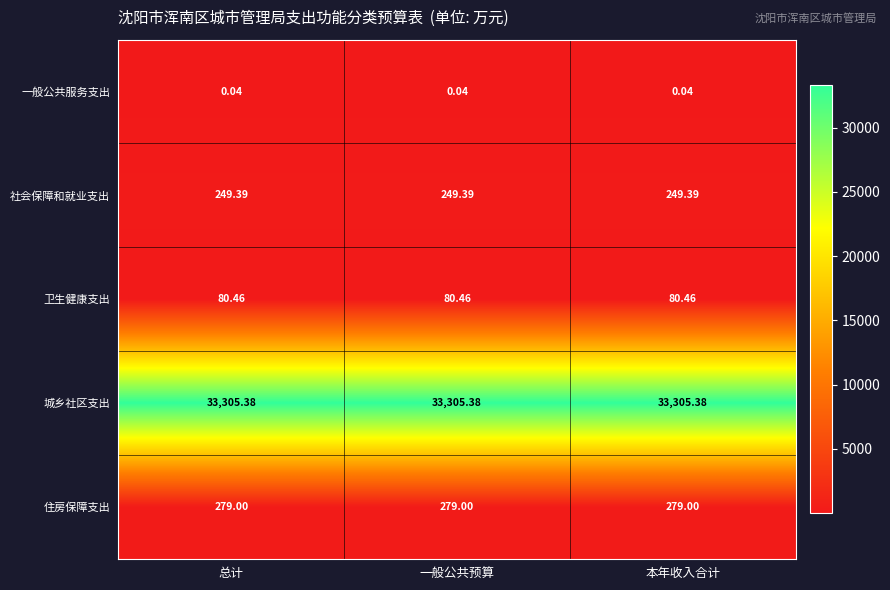

Rank the series by their maximum value, from highest to lowest.

城乡社区支出, 住房保障支出, 社会保障和就业支出, 卫生健康支出, 一般公共服务支出